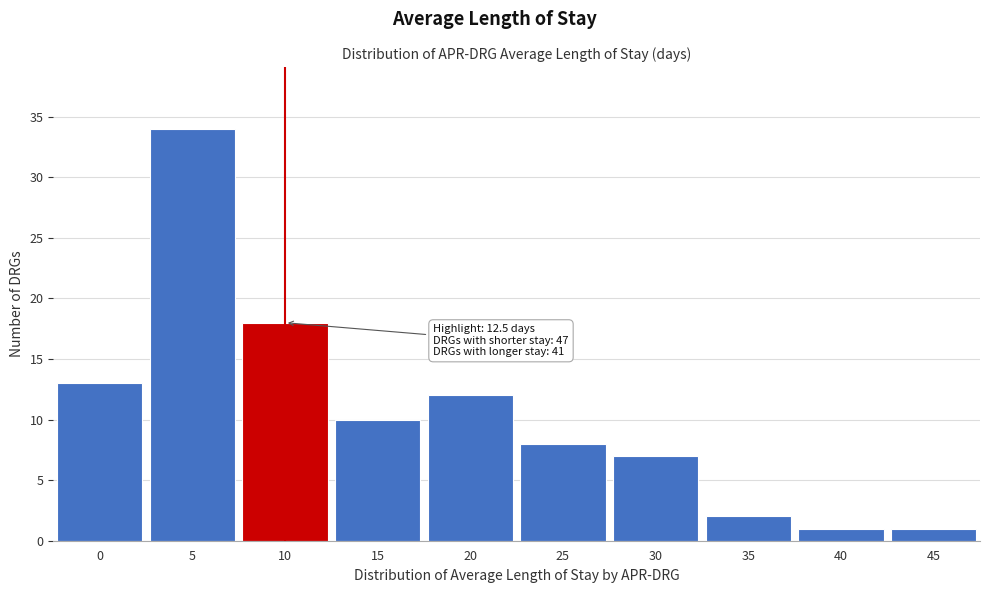

Reading left to right, transcribe all the data shown in this chart.

0=13	5=34	10=18	15=10	20=12	25=8	30=7	35=2	40=1	45=1